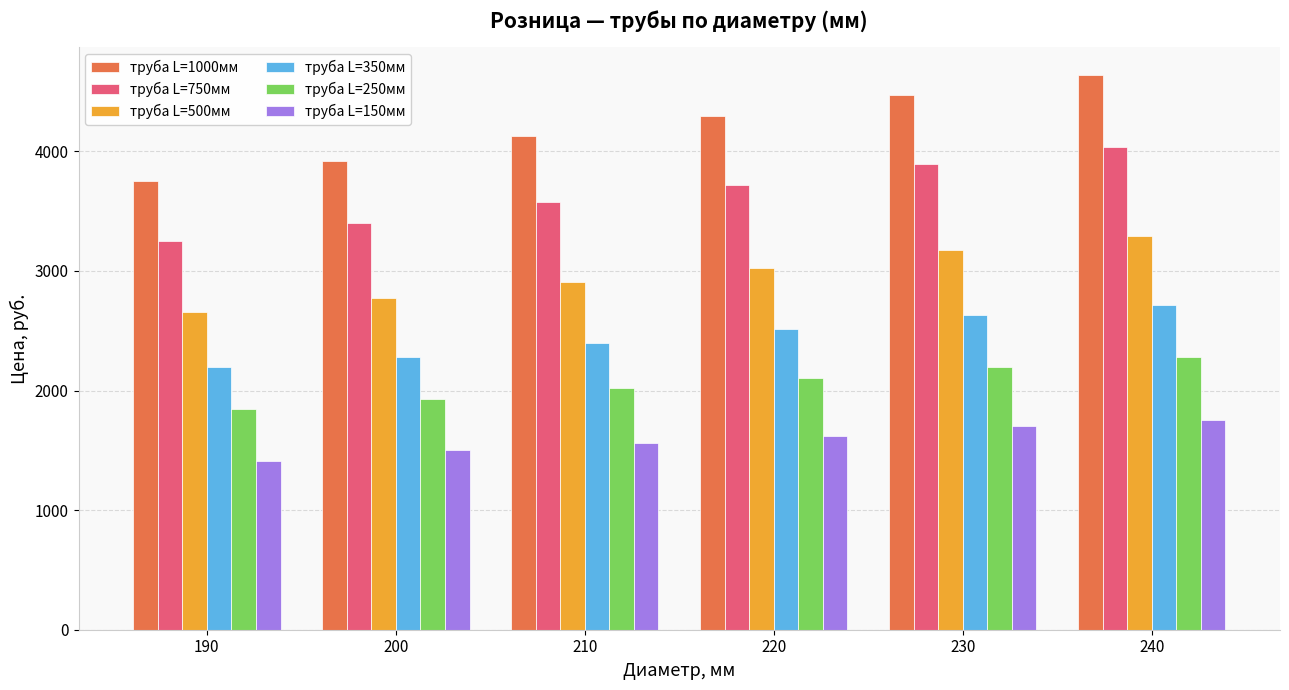

How many values in the труба L=750мм series are below 3716?

3